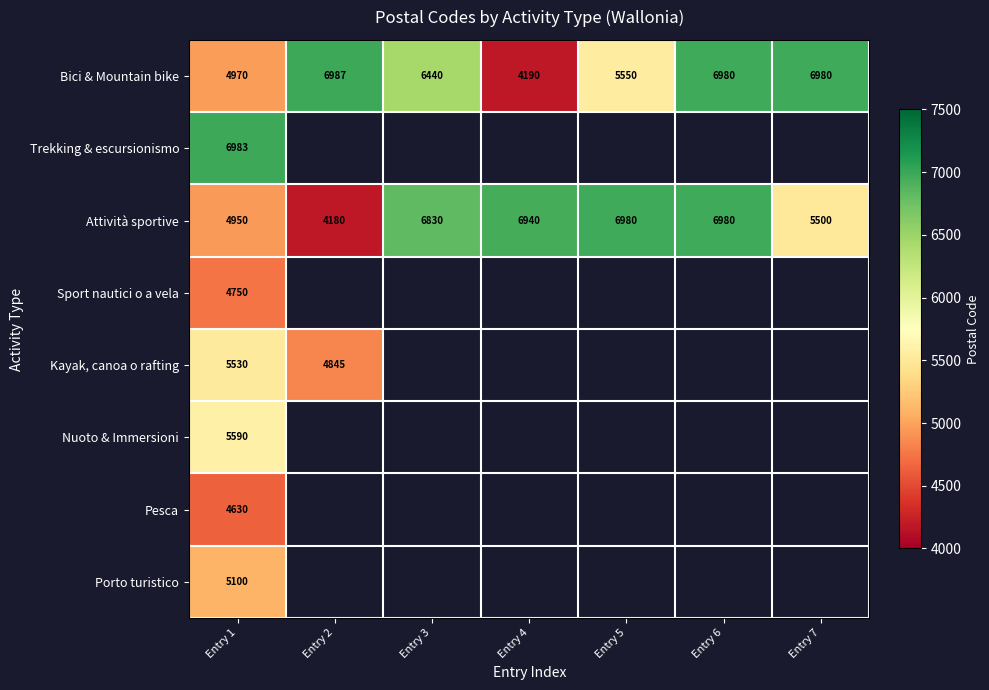

What is the difference between the Bici & Mountain bike values at Entry 6 and Entry 1?

2010